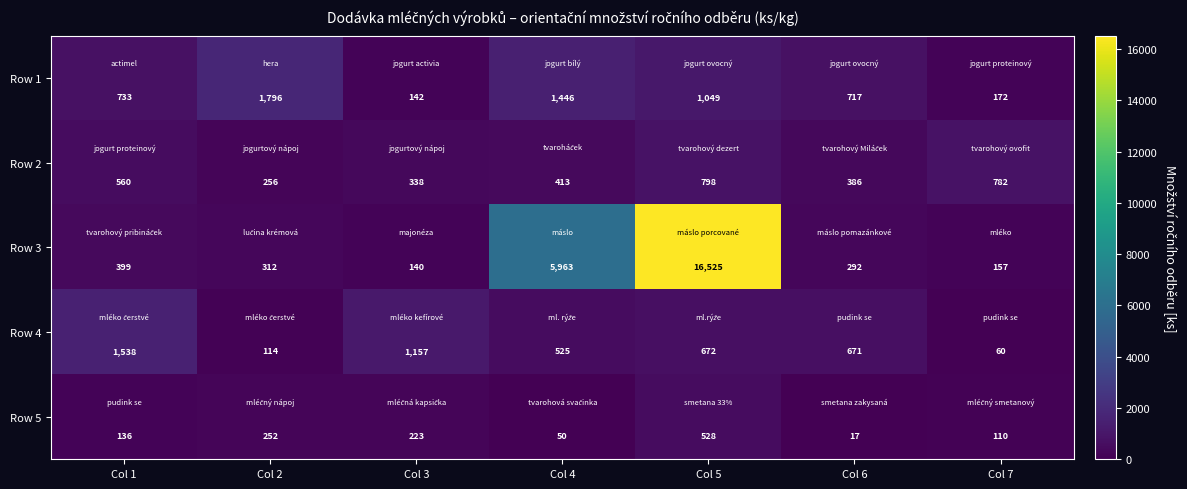

Which series has the largest total across all categories?

Row 3